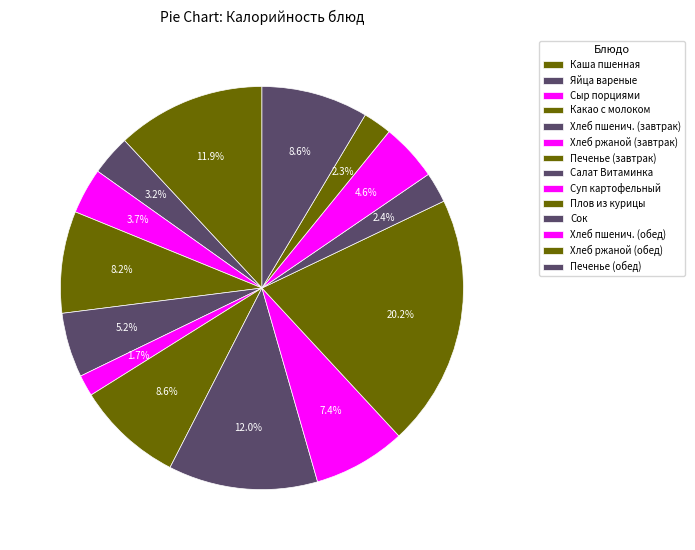

To the nearest percent, what is the difference between the largest and smallest slice percentages?

18%